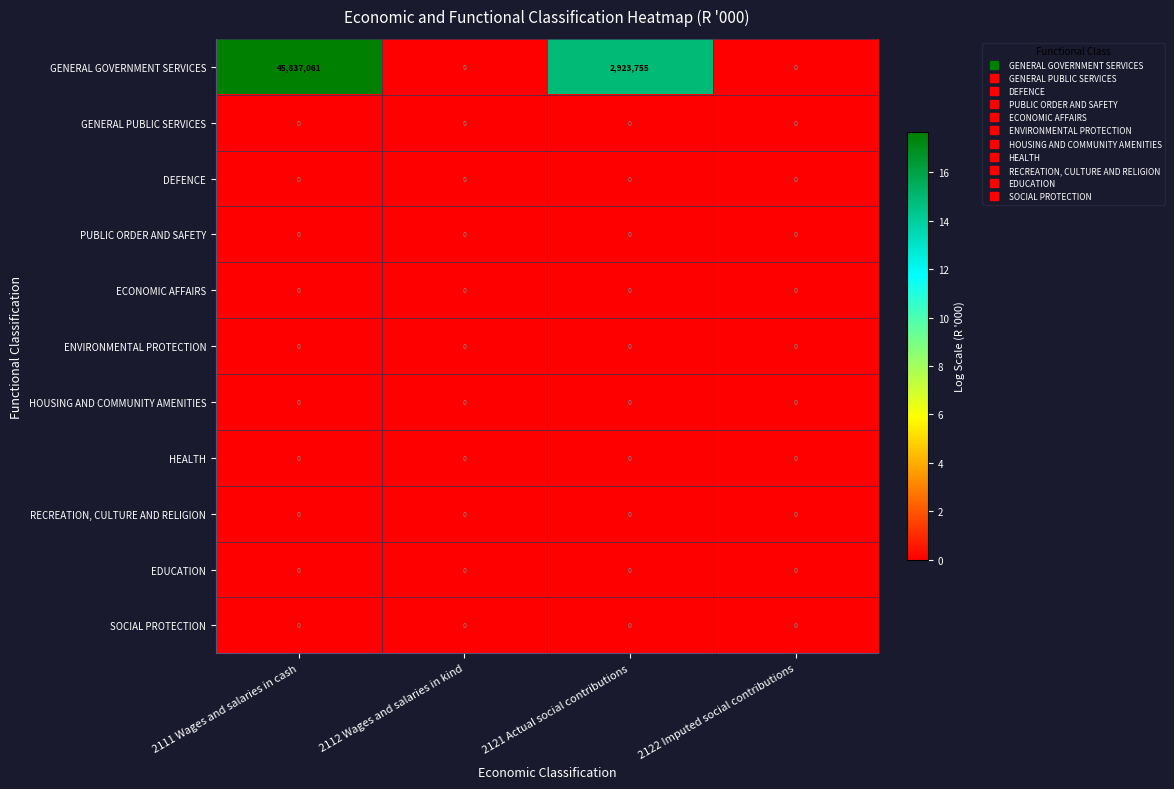

What is the total value across all series at 2121 Actual social contributions?

2923755